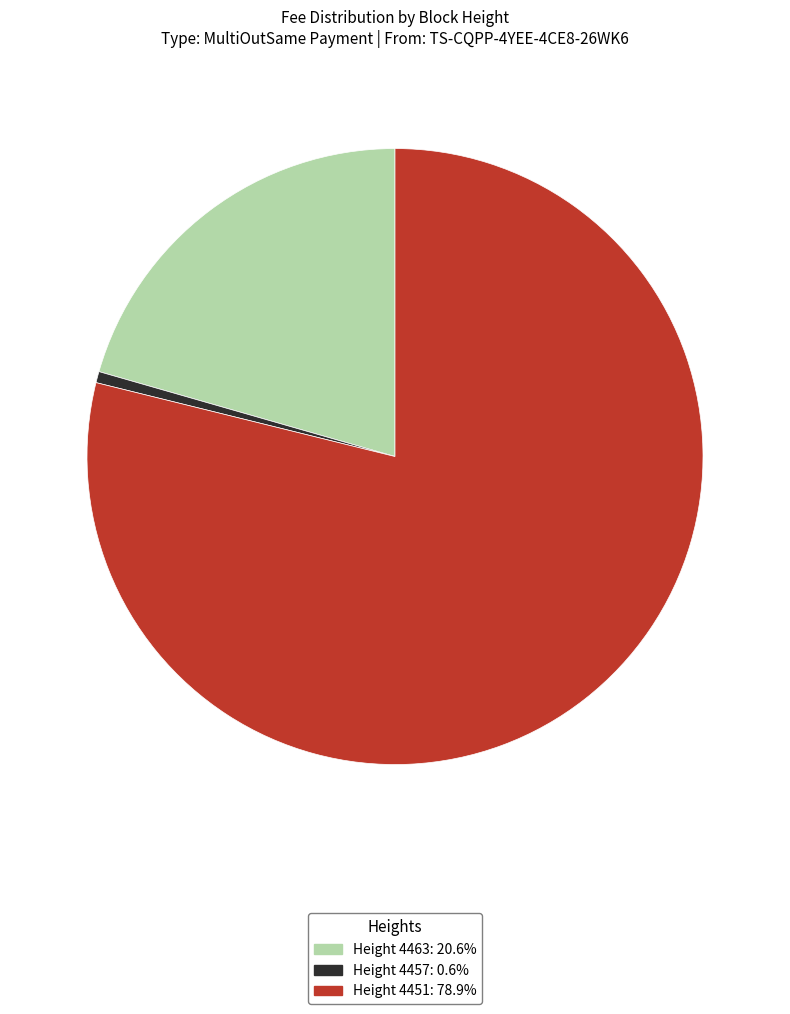

Is there any slice that represents more than half of the pie?

Yes